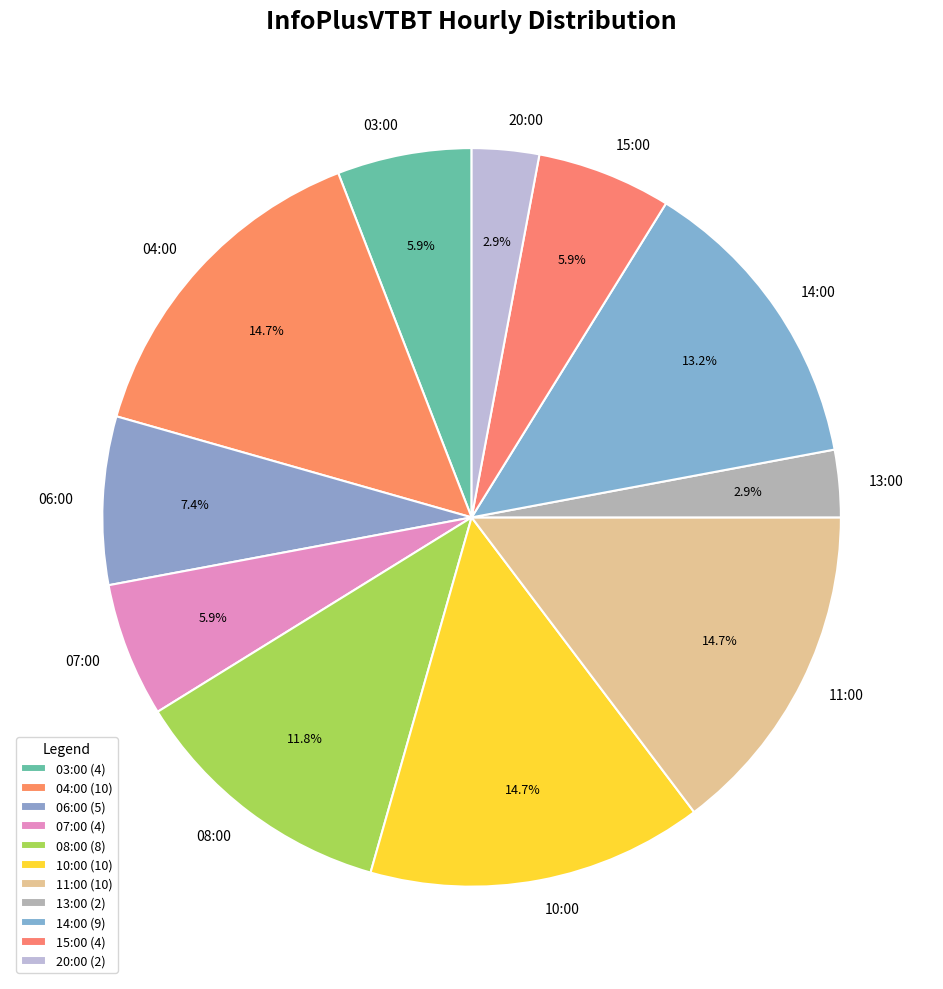

How many segments does this pie chart have?

11